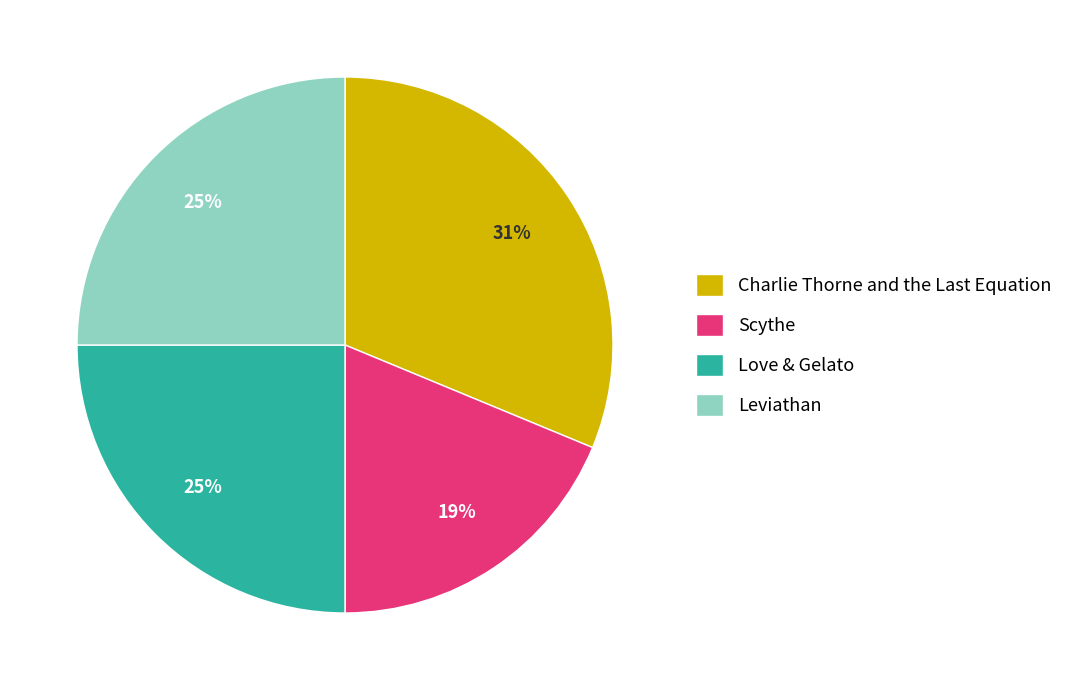

To the nearest percent, what is the combined percentage of Scythe and Love & Gelato?

44%